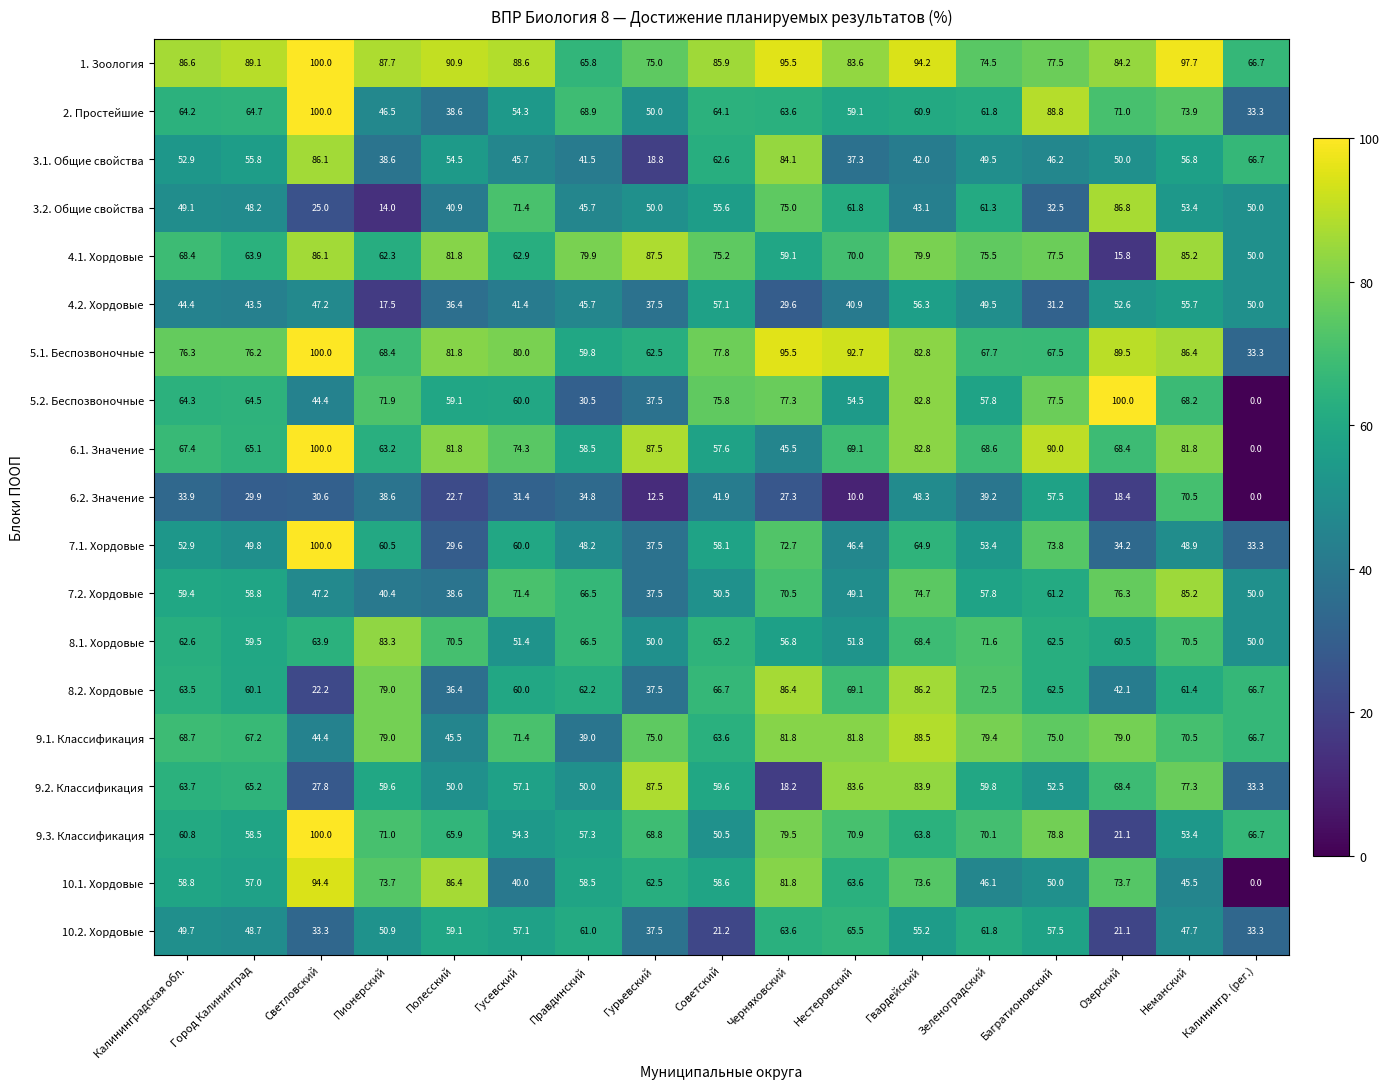

What is the difference between the second highest and second lowest values in the 4.1. Хордовые series?

36.1